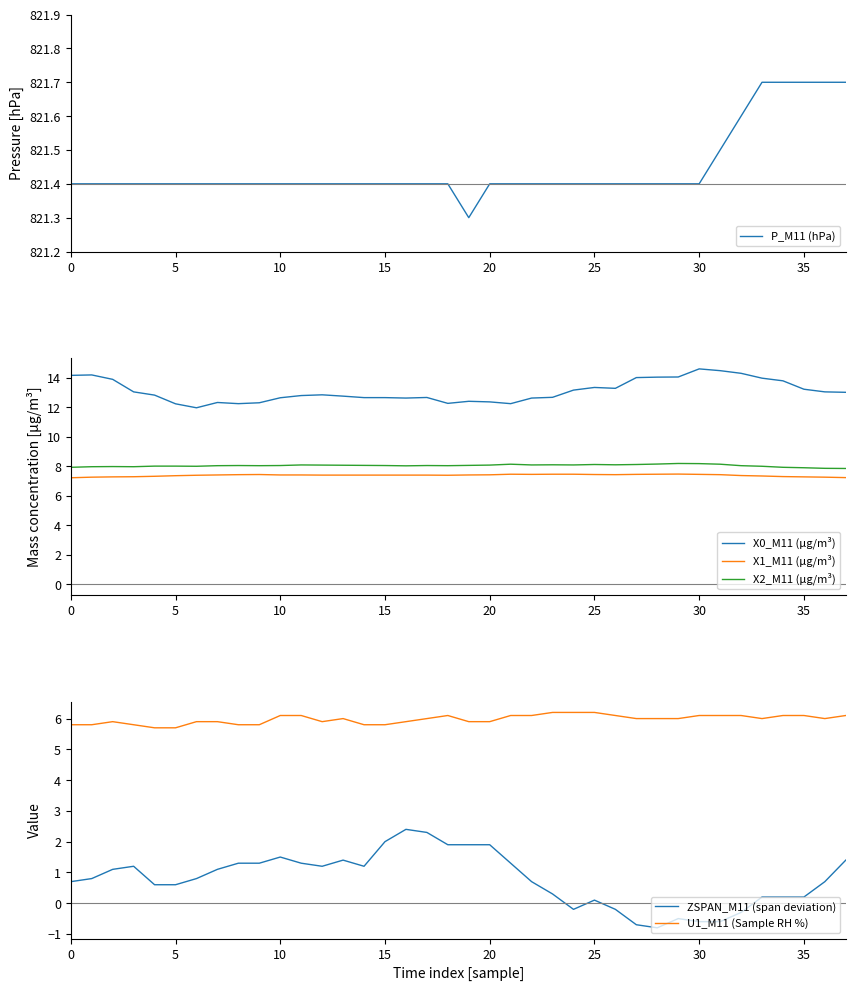

True or false: X1_M11 (μg/m³) has a value of 7.3 at 33.

True